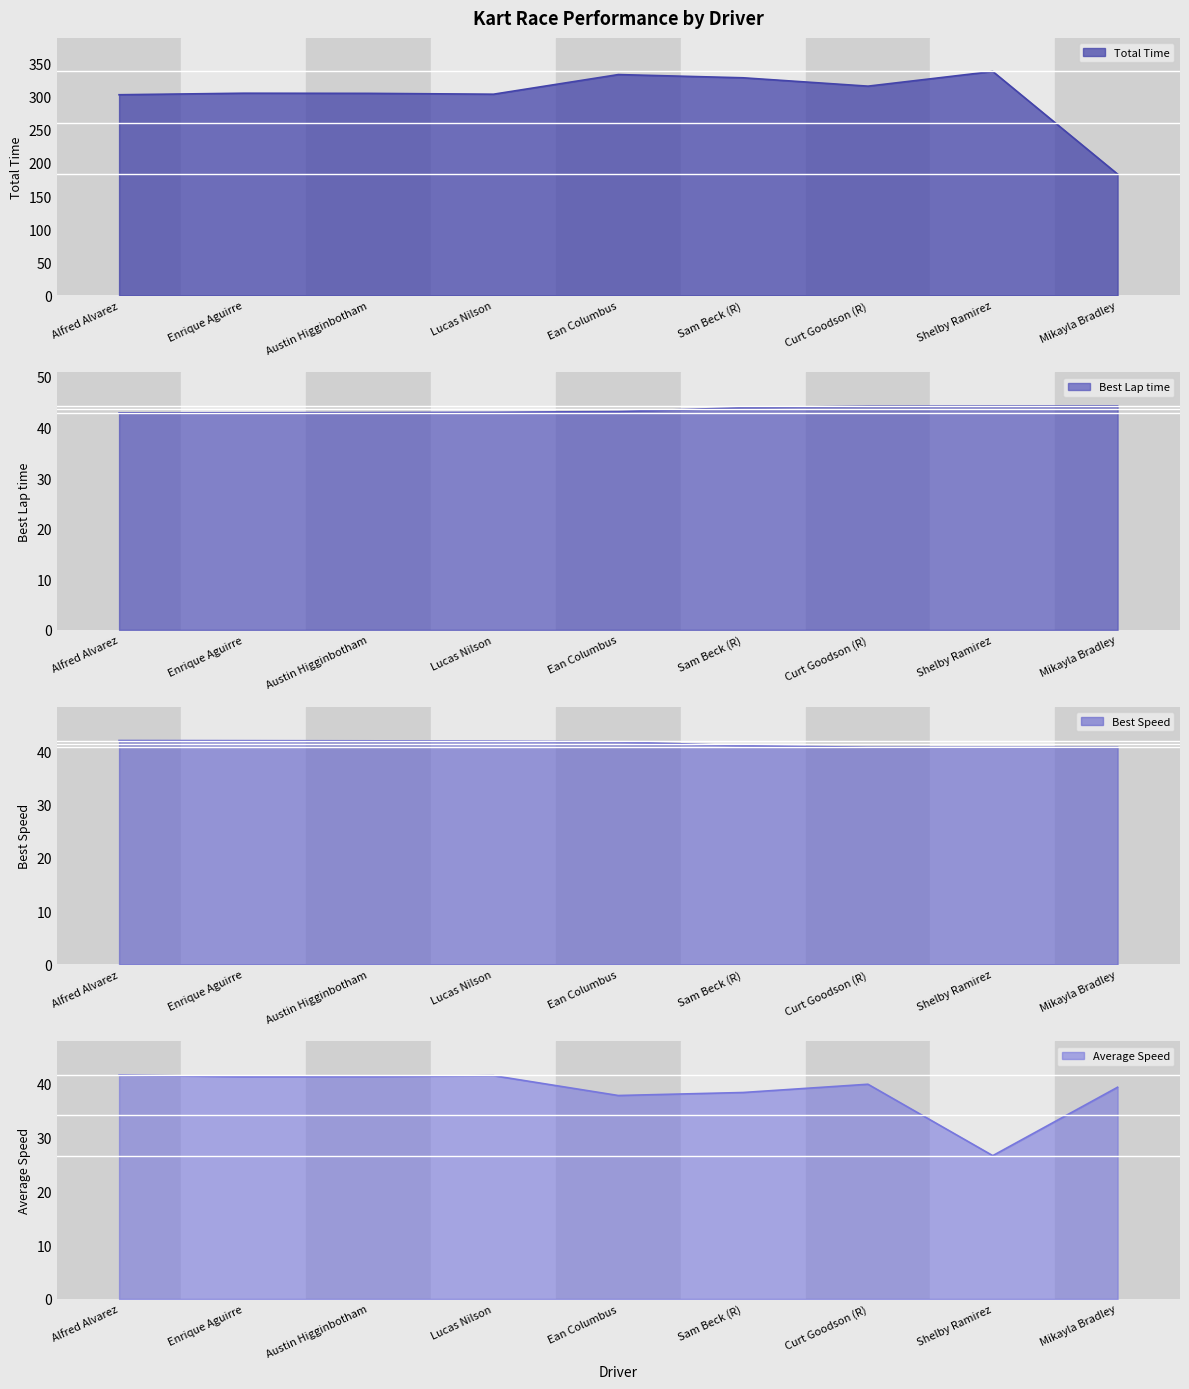

What is the label of the 7th point from the right?

Austin Higginbotham